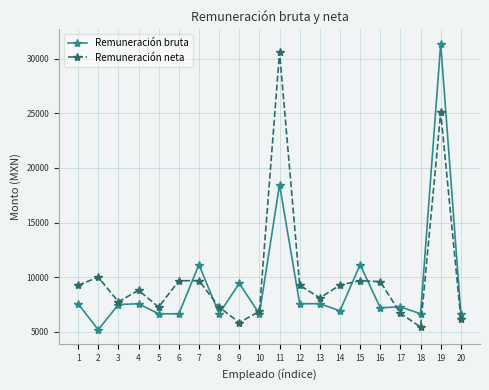

What is the value of the Remuneración neta point at the 7th from the left?

9683.9